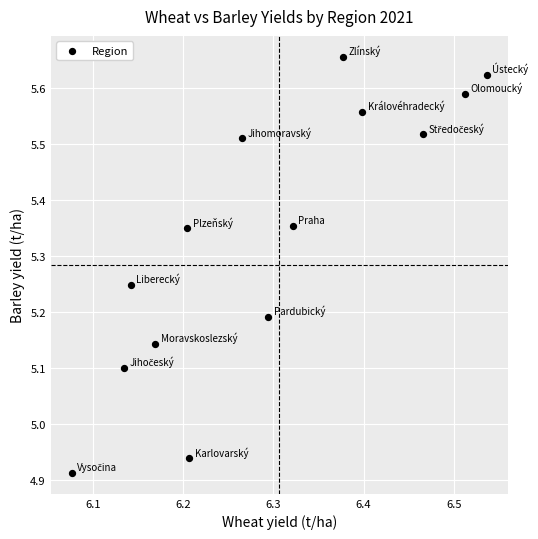

What is the range of X values (max minus min)?

0.5